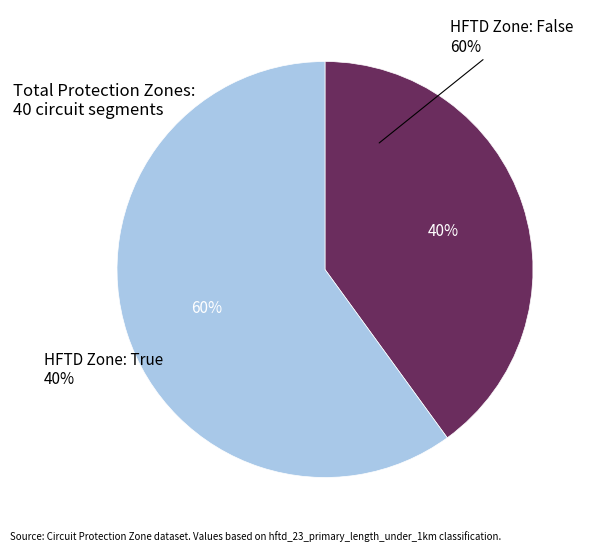

Count the number of slices in the pie.

2